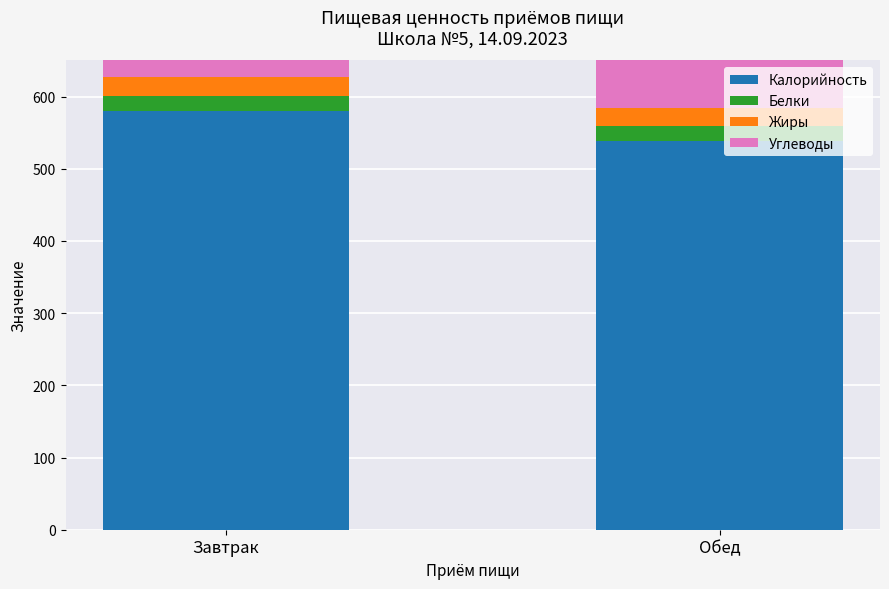

True or false: Углеводы has a value of 129.7 at Обед.

False